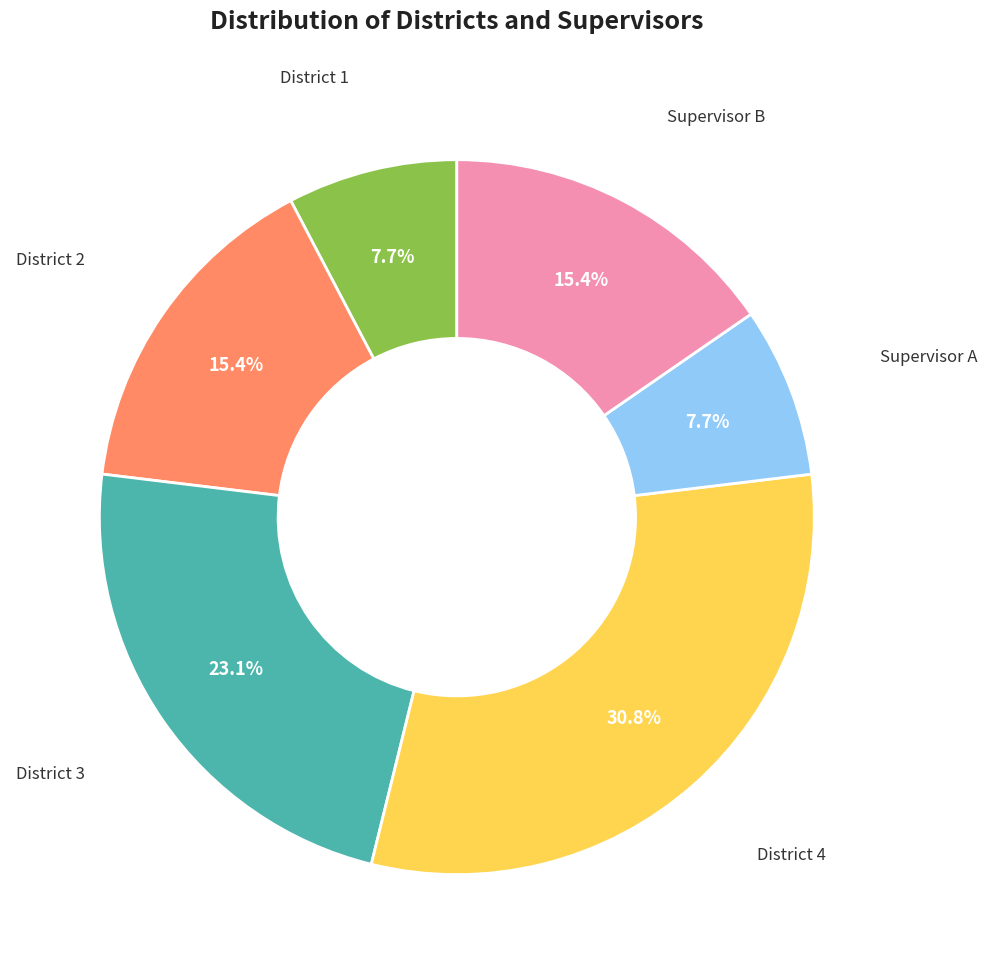

How many segments does this pie chart have?

6